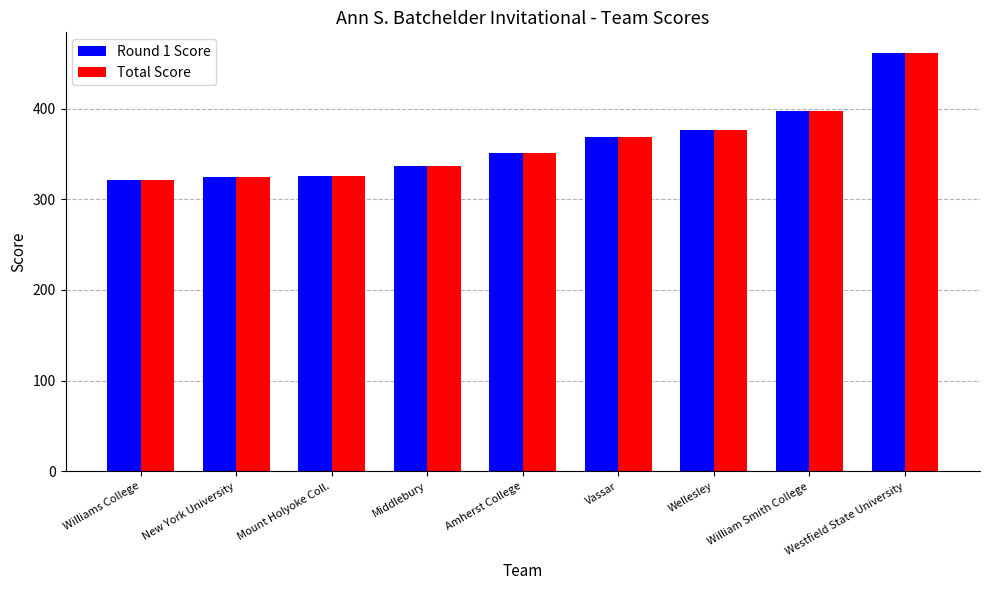

What is the sum of the Total Score values at Vassar and Amherst College?

720